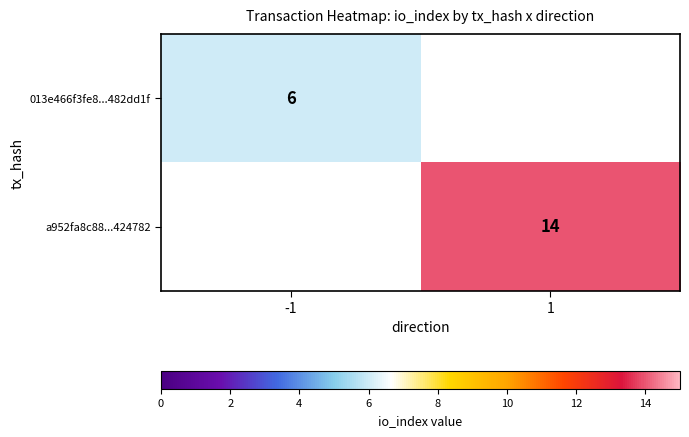

How many categories are shown in the chart?

2